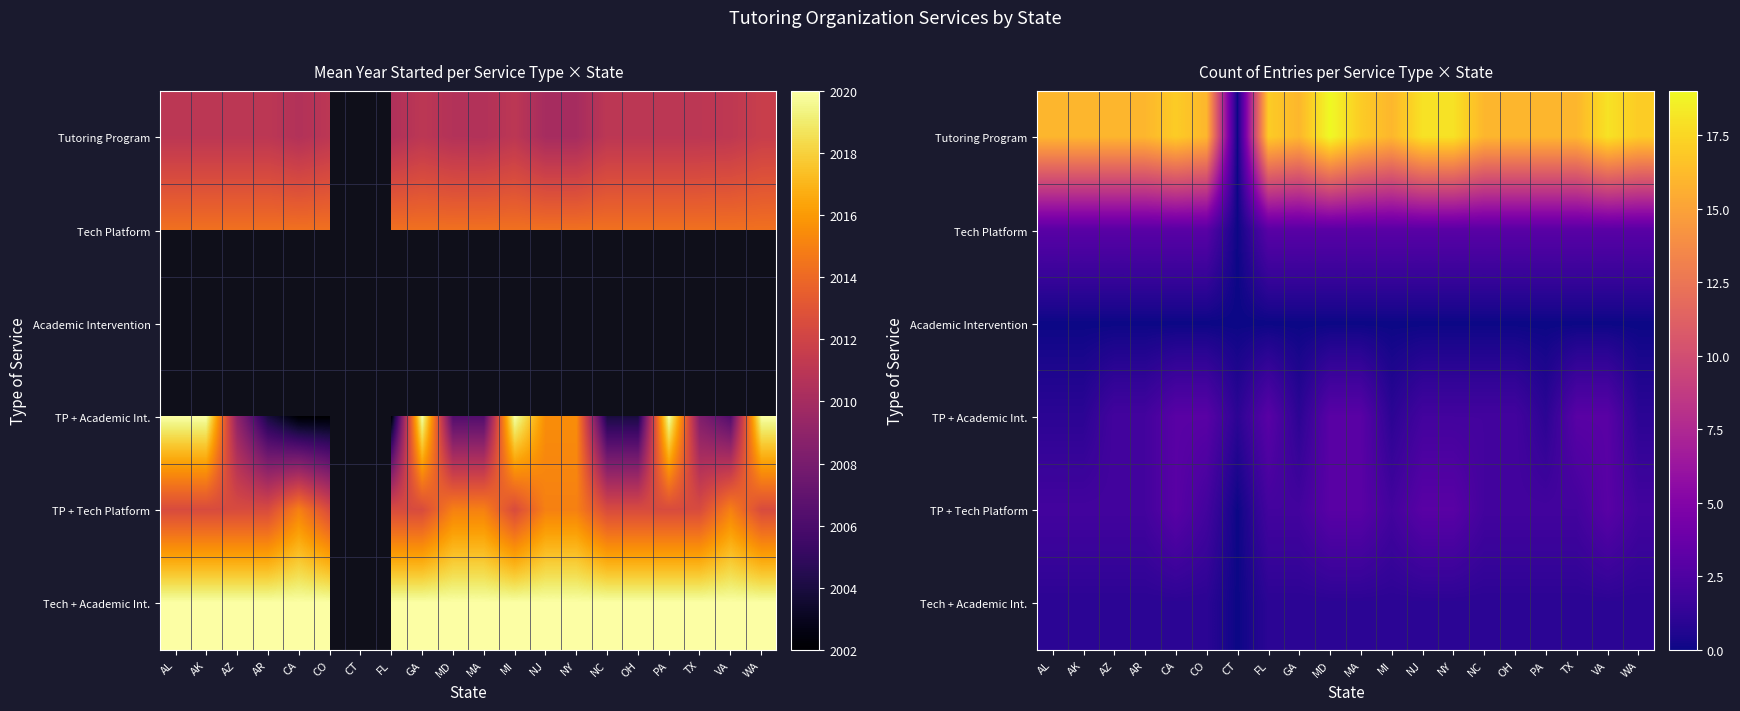

The Academic Intervention series shows 0 at CA. True or false?

True